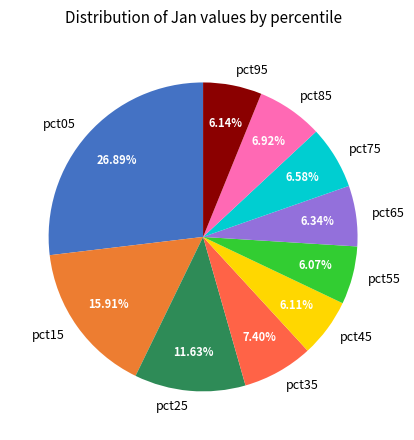

To the nearest percent, what is the difference between the pct05 and pct25 slice percentages?

15%